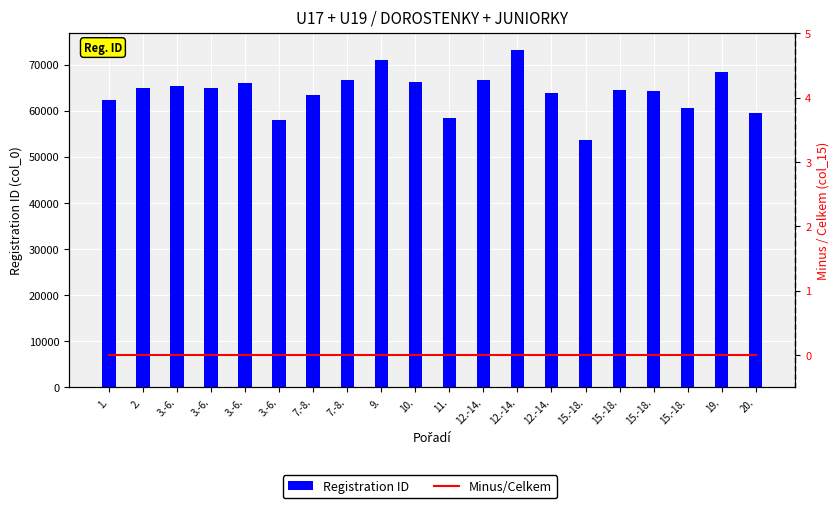

What is the label of the 5th bar from the left?

3.-6.